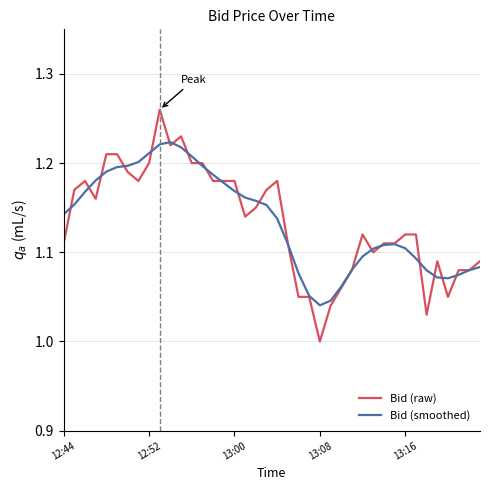

Rank the series by their maximum value, from lowest to highest.

Bid (smoothed), Bid (raw)